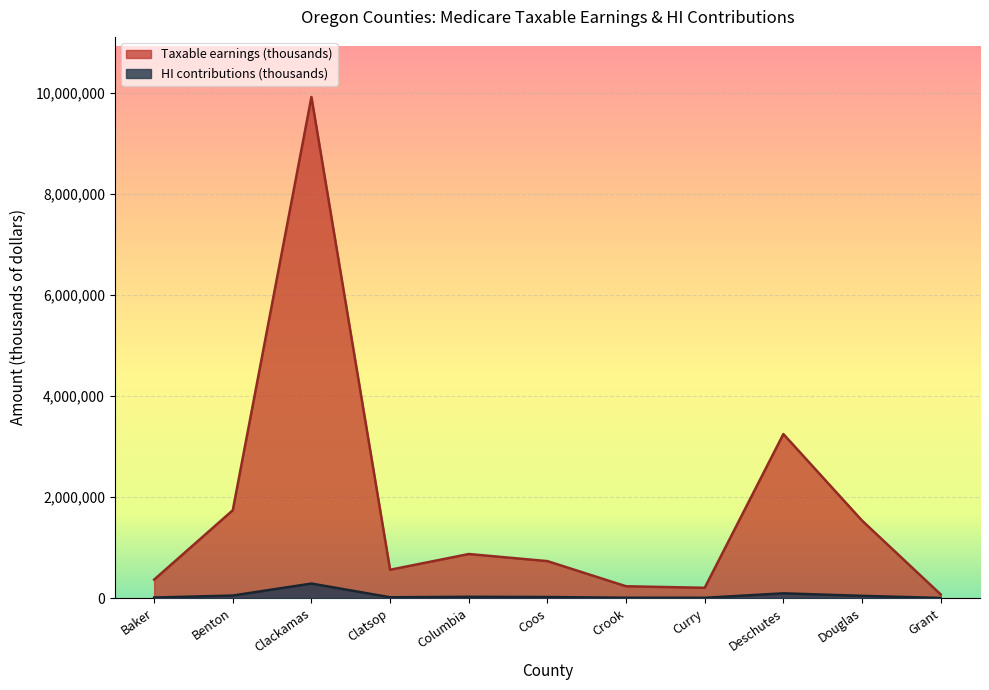

Where does the HI contributions (thousands) series first go above 21212?

Benton